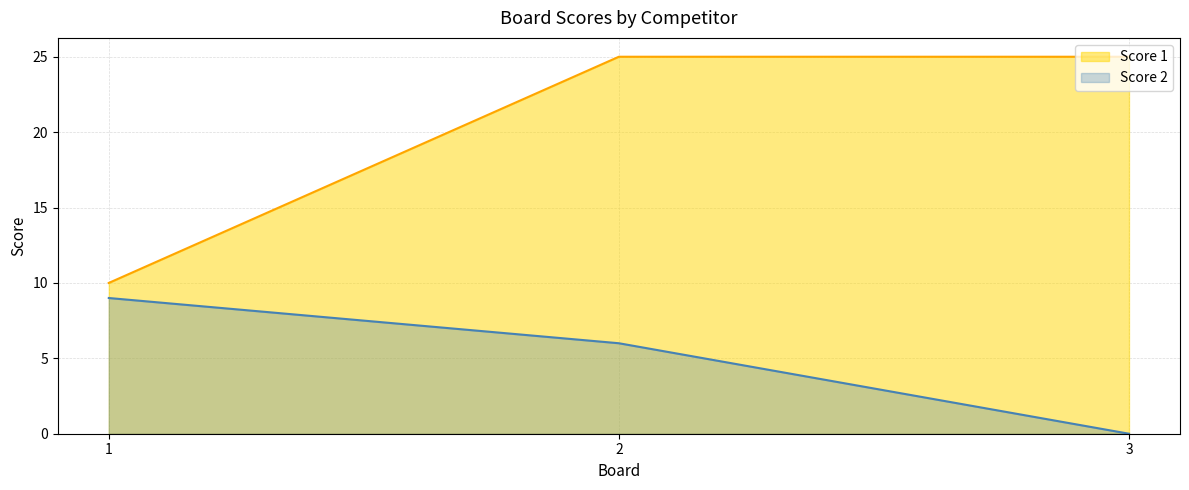

The Score 1 series shows 10 at 1. True or false?

True